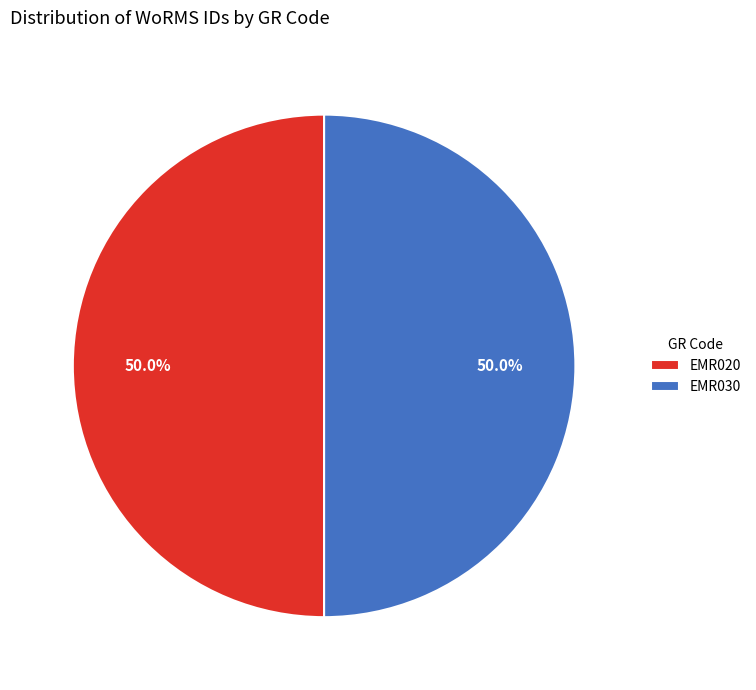

What percentage do EMR030 and EMR020 together represent?

100.0%